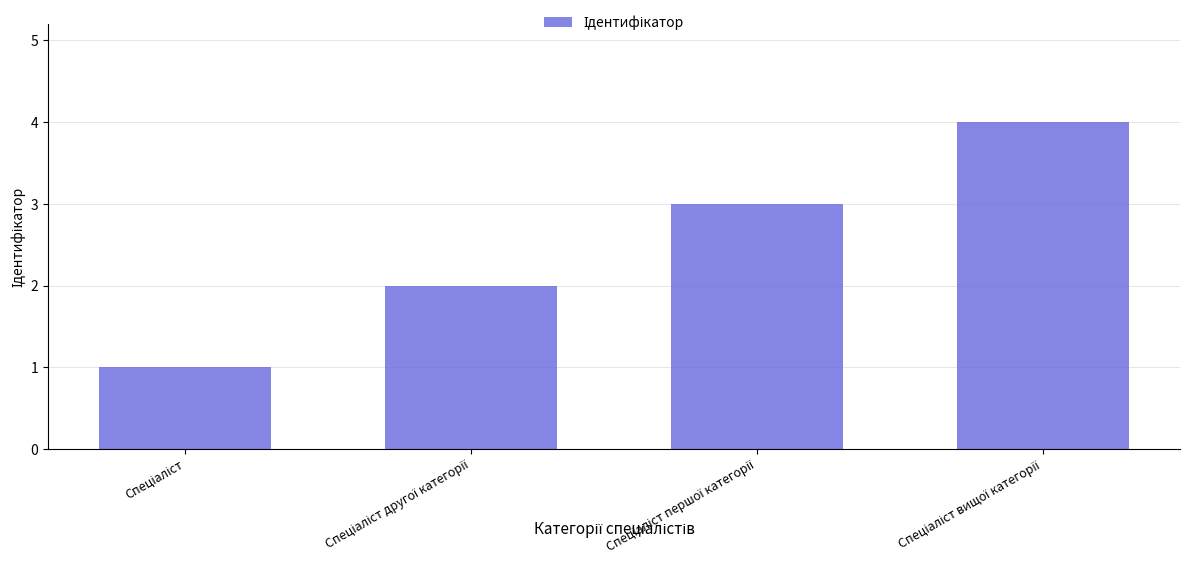

What is the minimum value shown in the chart?

1